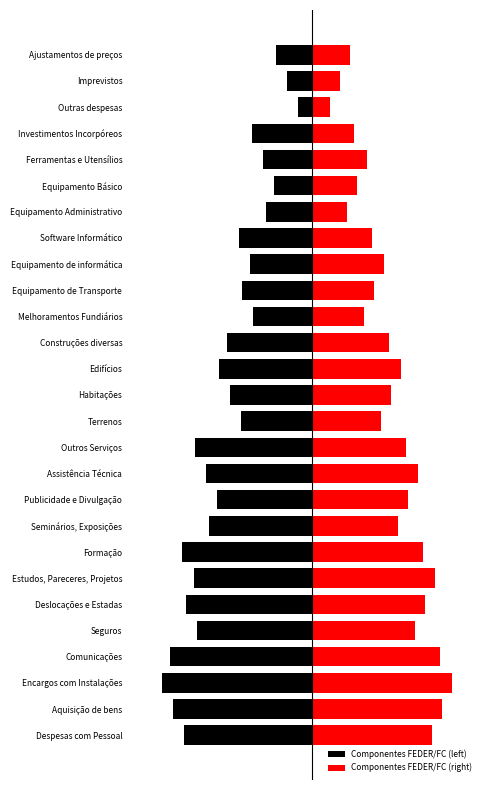

What is the value of the Componentes FEDER/FC (left) bar at the 17th from the left?

-7.4